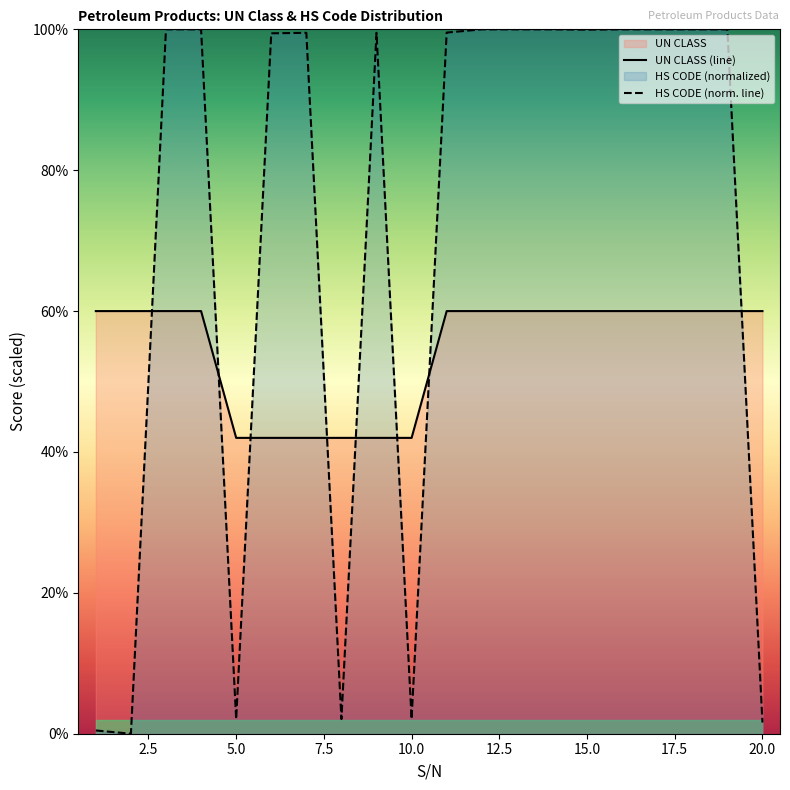

True or false: UN CLASS and HS CODE (normalized) intersect in this chart.

True